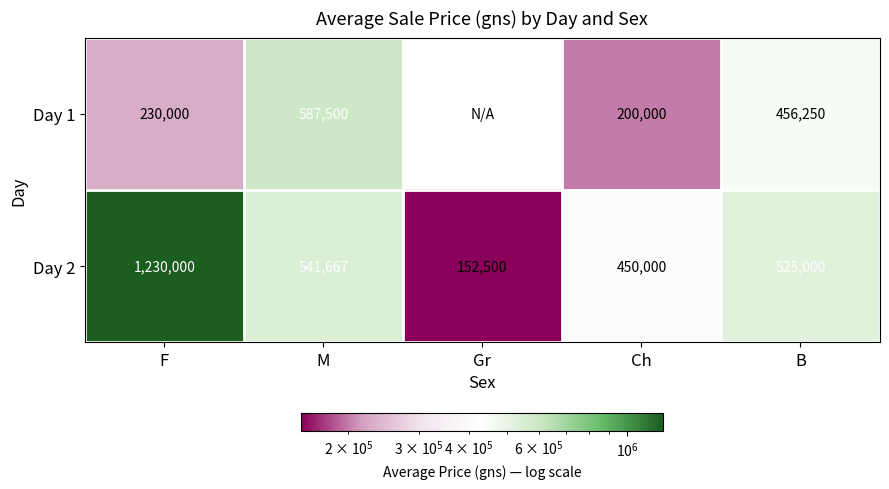

What is the difference between the Day 2 values at M and B?

16667